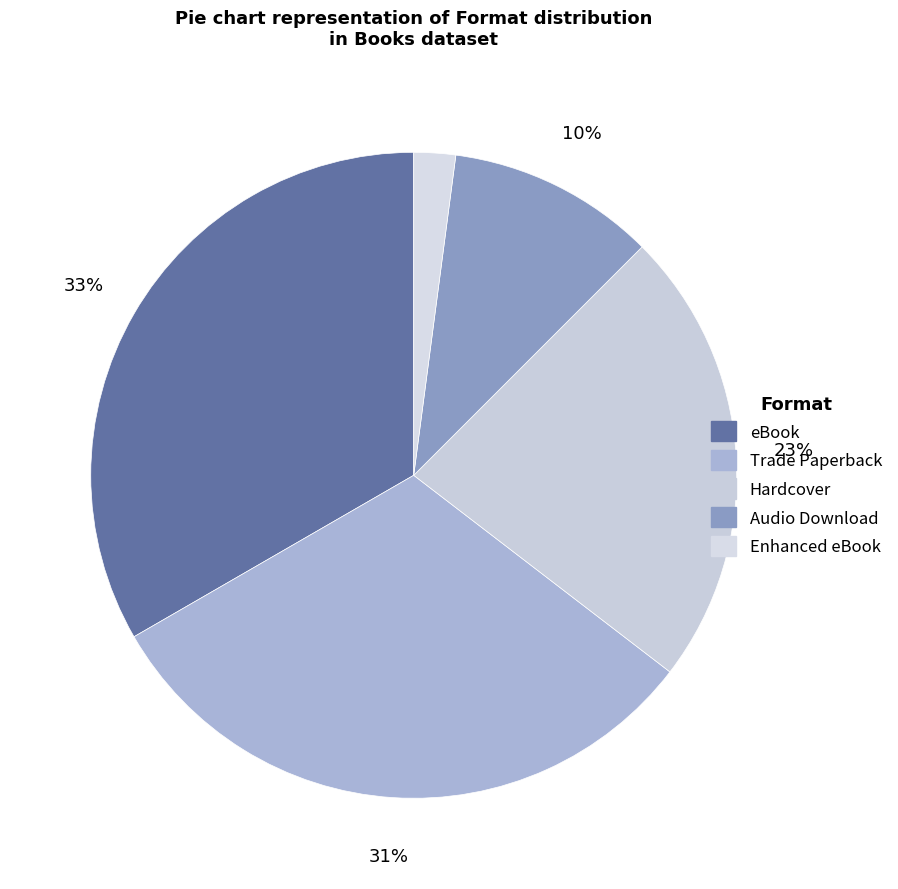

What percentage is NOT represented by Hardcover?

77.1%